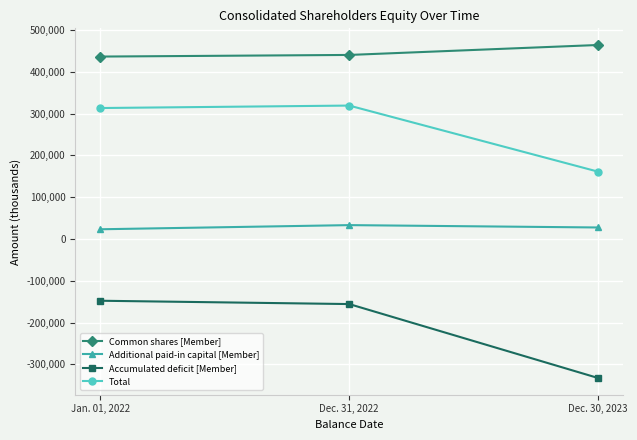

Reading left to right, transcribe all the data shown in this chart.

Common shares [Member]: 436463	440348	464169
Additional paid-in capital [Member]: 23240	33184	27534
Accumulated deficit [Member]: -147738	-155688	-332687
Total: 313328	319207	161025